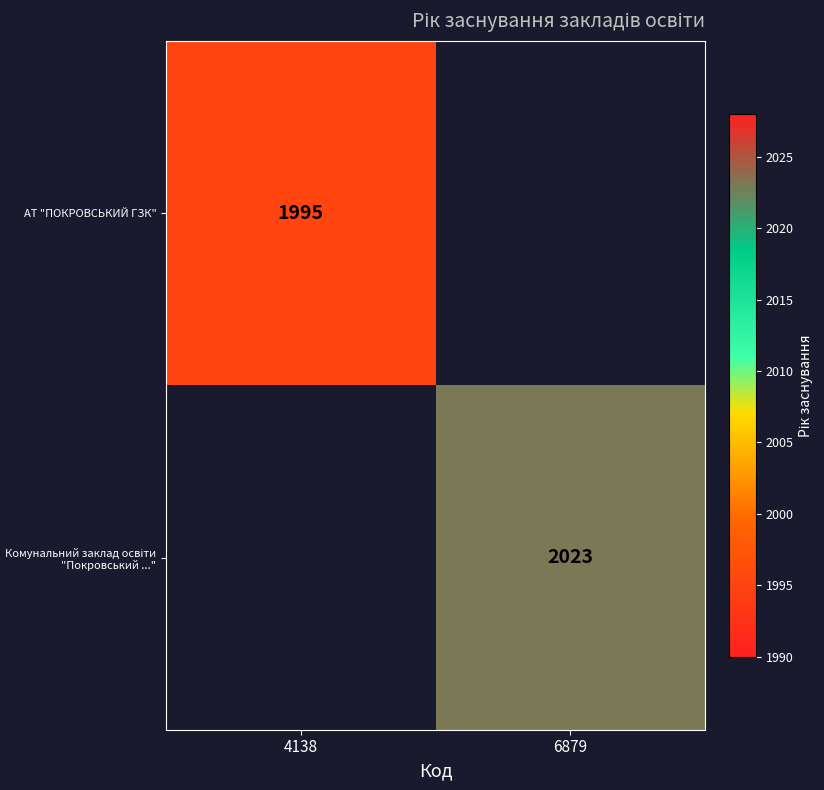

At how many categories does at least one series exceed 2009?

1